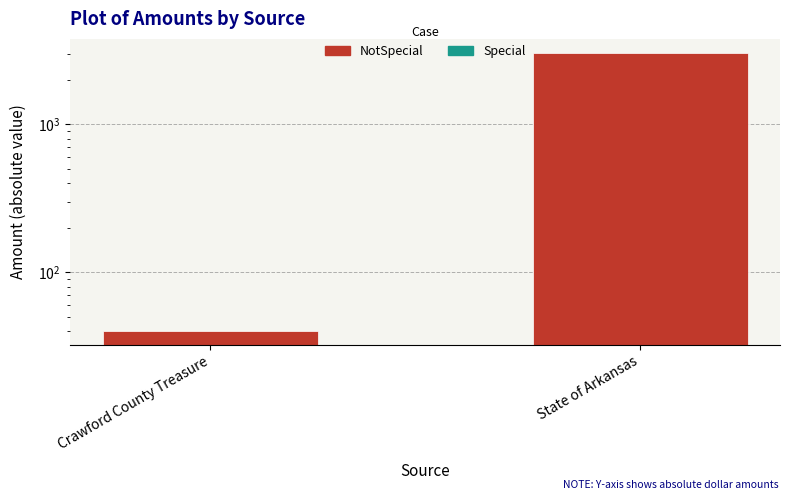

What value does the data have at State of Arkansas?

3049.9